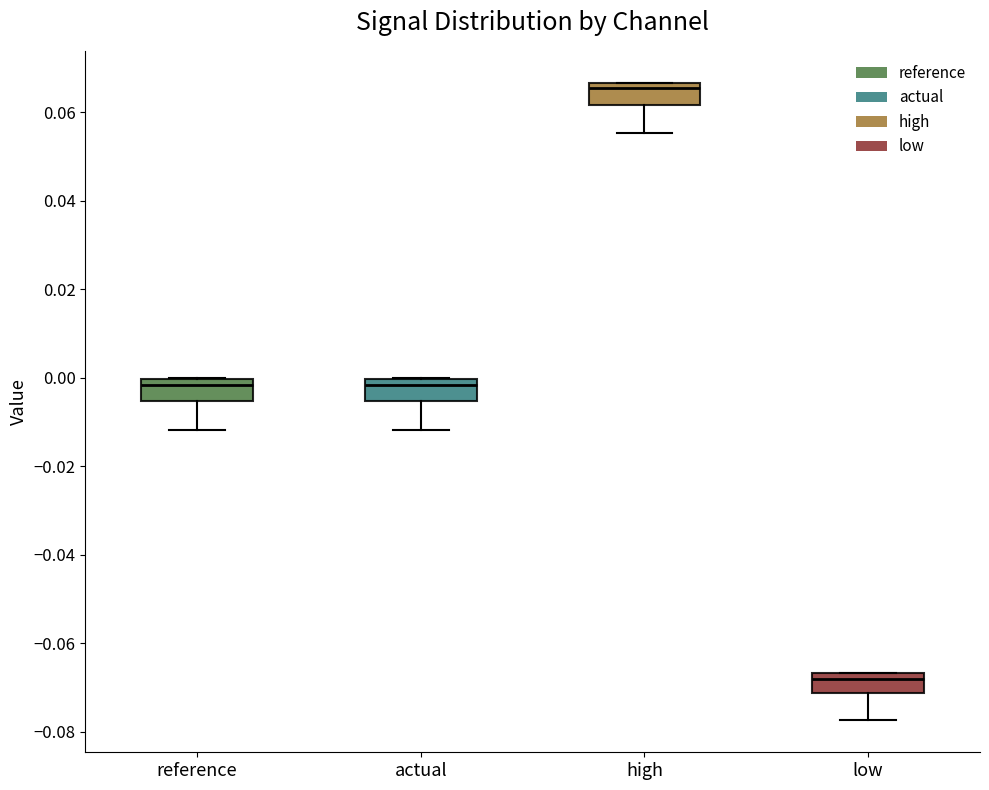

Where is the upper edge of the box for reference on the y-axis? The values are not printed on the chart, so give them approximately, as read against the axis.

0.000